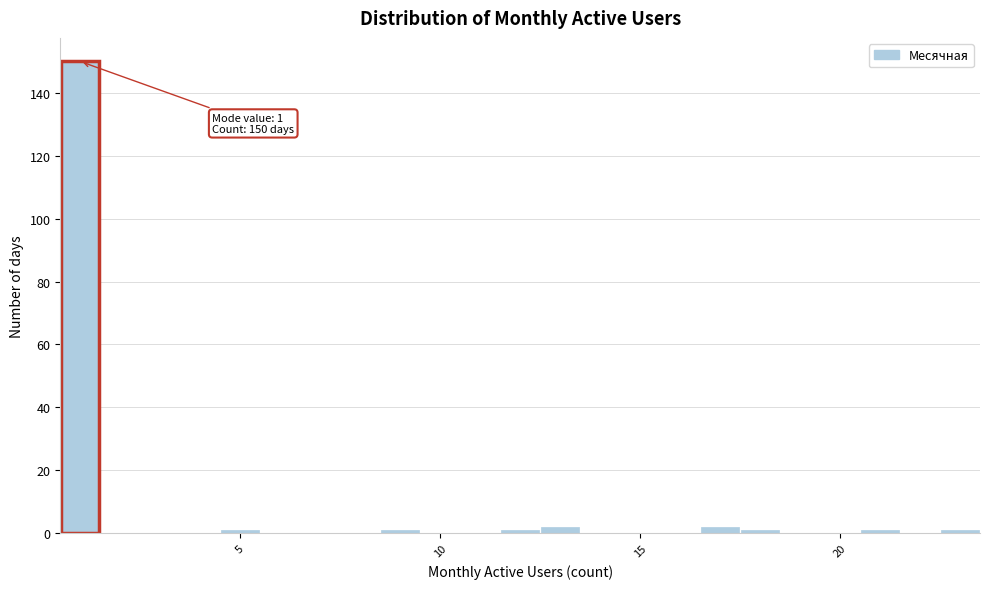

Read against the x-axis, roughly where is the centre of the tallest bar?

1.0